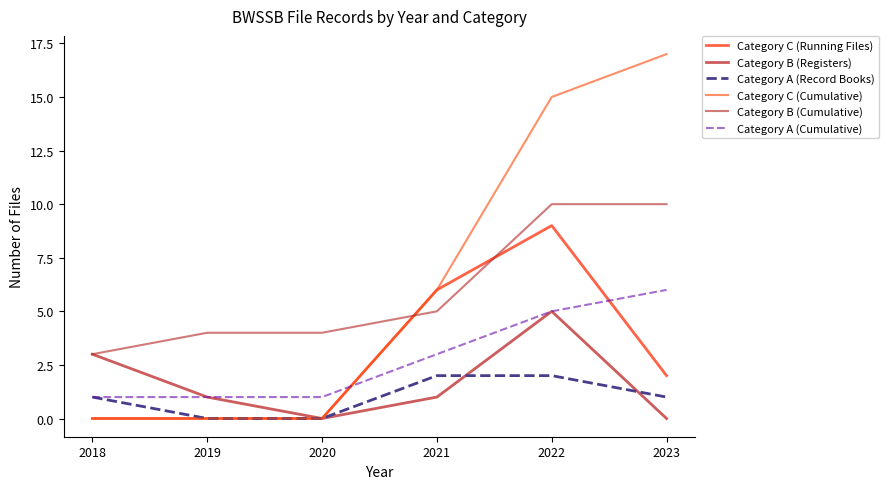

Which category has the highest value in the Category C (Cumulative) series?

2023